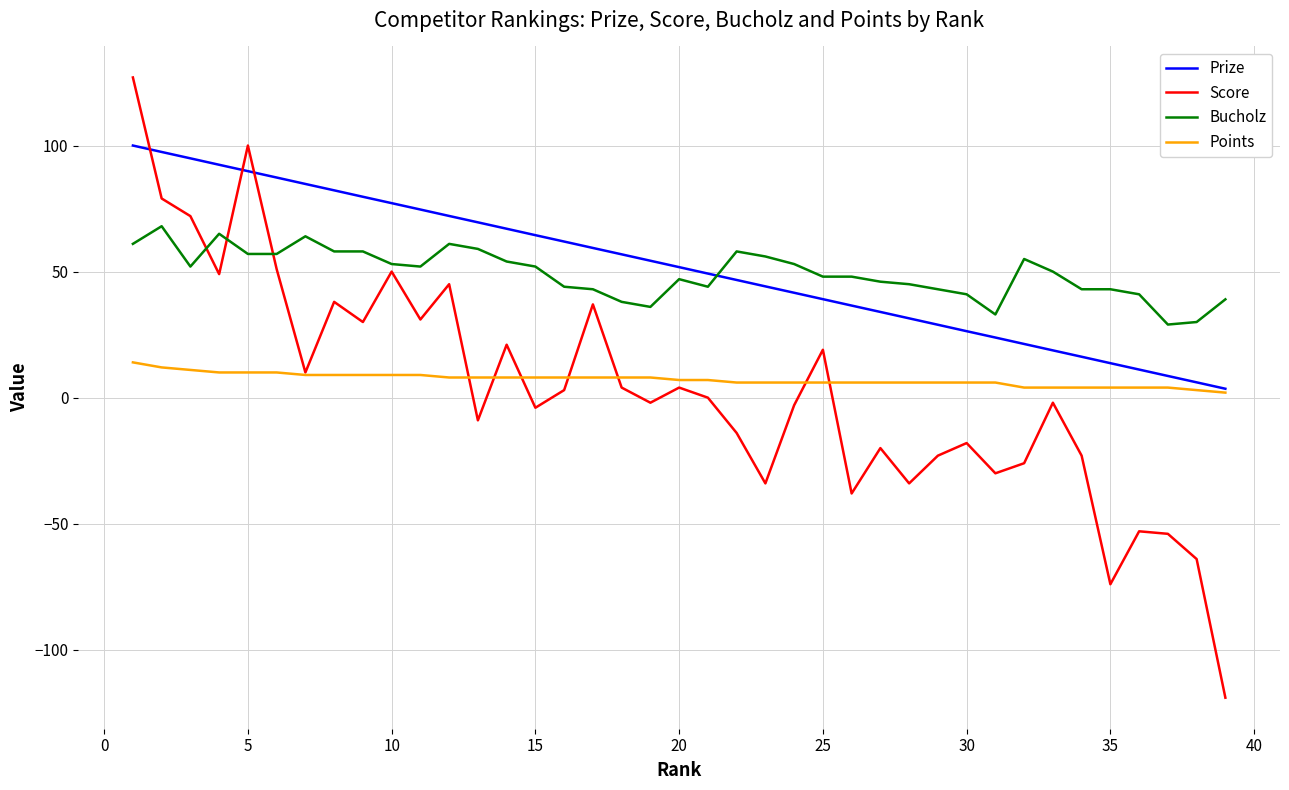

Which series has the widest spread of values?

Score